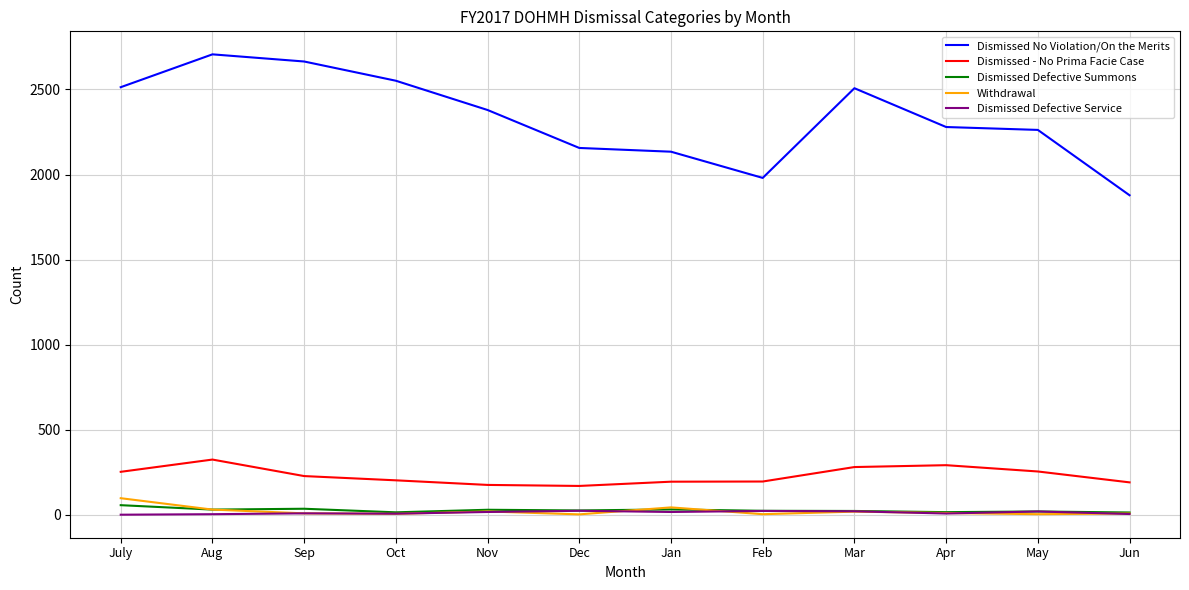

Is it true that Dismissed - No Prima Facie Case equals 203 at Oct?

True